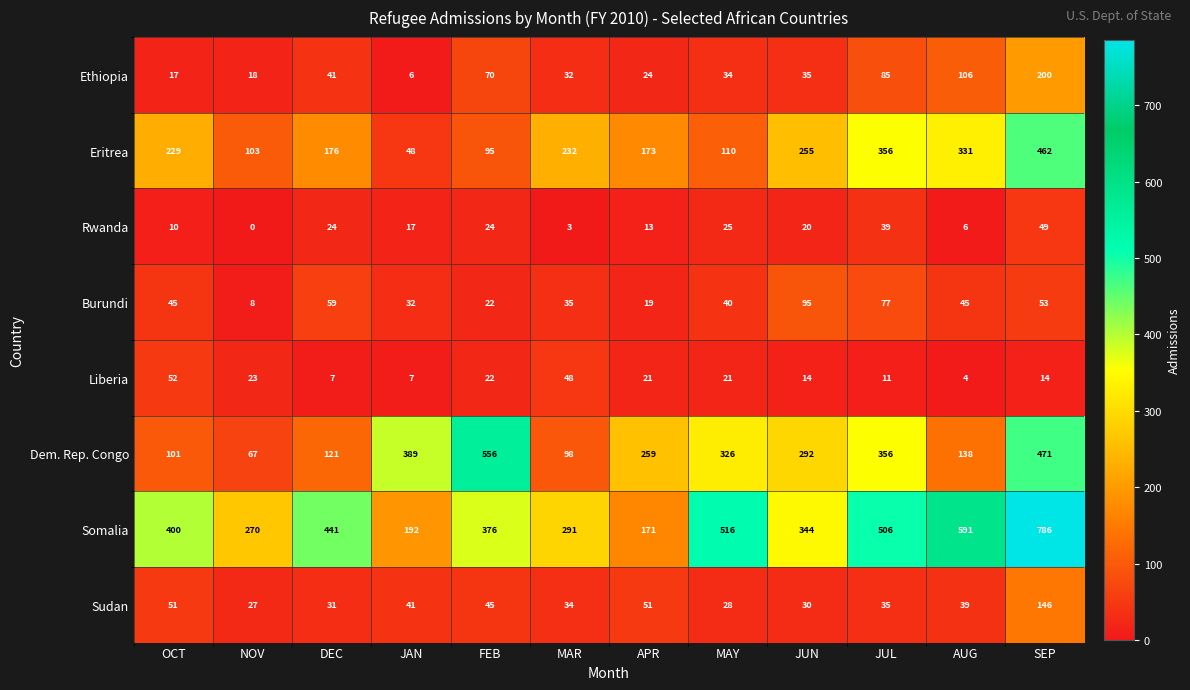

Read the Rwanda value at OCT, to the nearest 10.

10